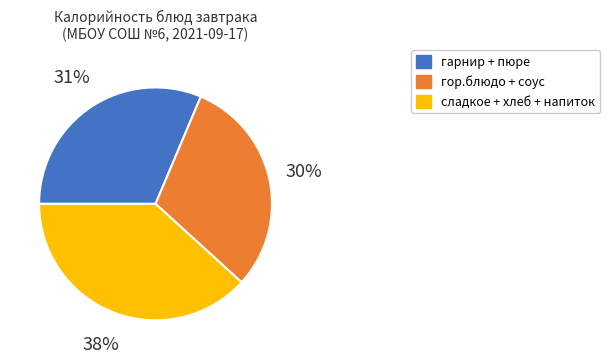

Is there a majority slice in this chart?

No